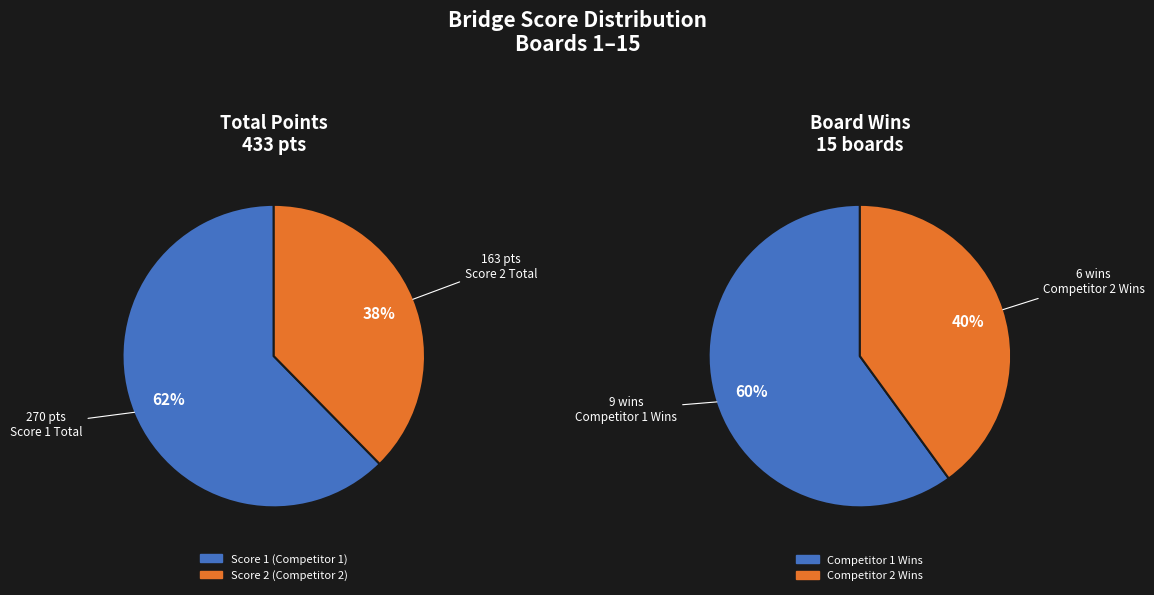

At Board 5, list the series in order from largest to smallest.

Competitor 1 Wins, Competitor 2 Wins